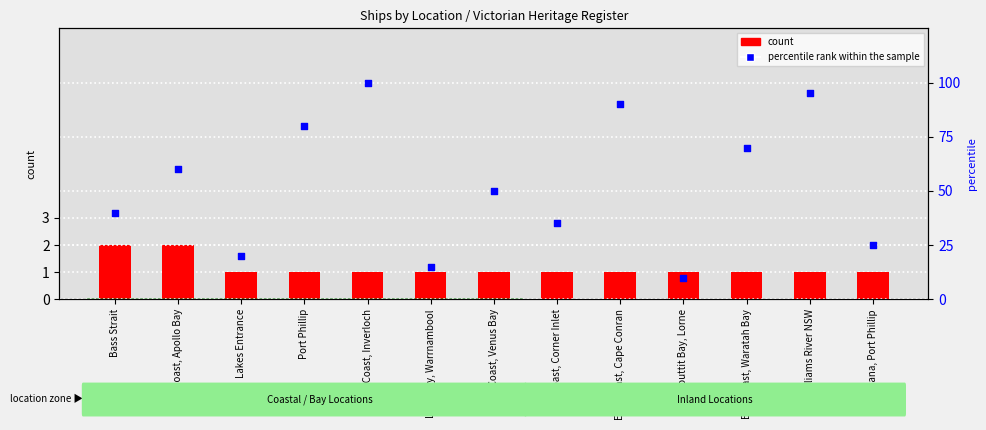

Is the value of count at Louttit Bay, Lorne greater than the value of percentile rank within the sample at East Coast, Inverloch?

No